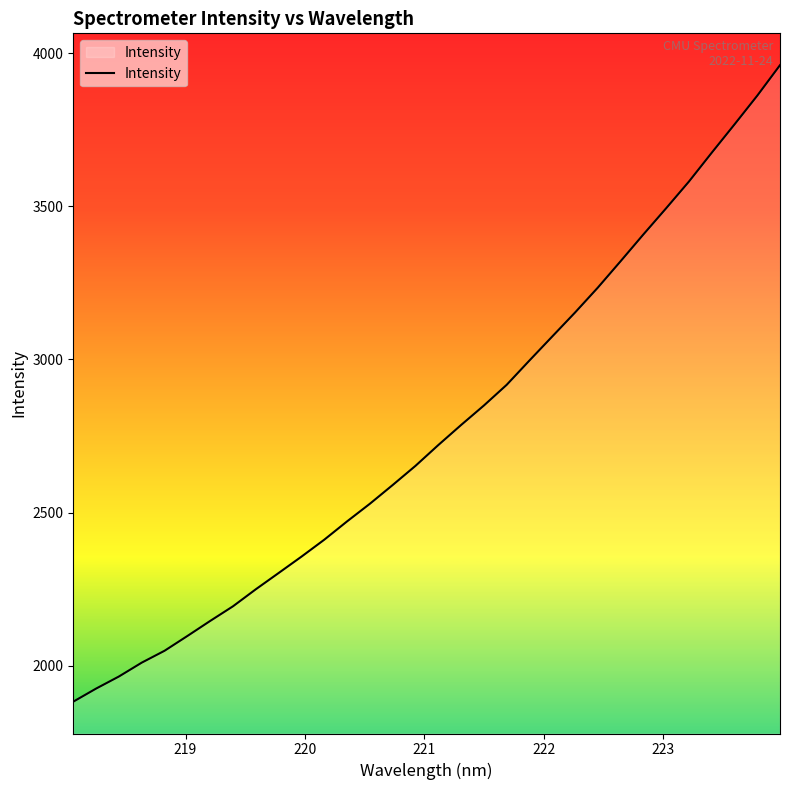

What is the difference between the maximum and minimum values?

2078.9